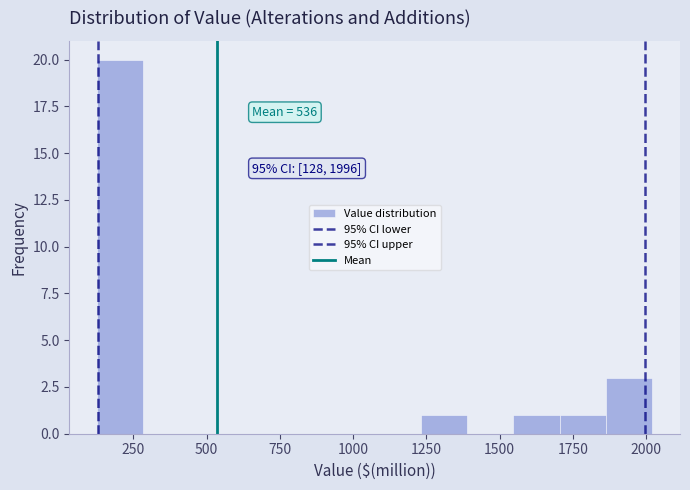

Read against the x-axis, roughly where is the centre of the tallest bar?

200